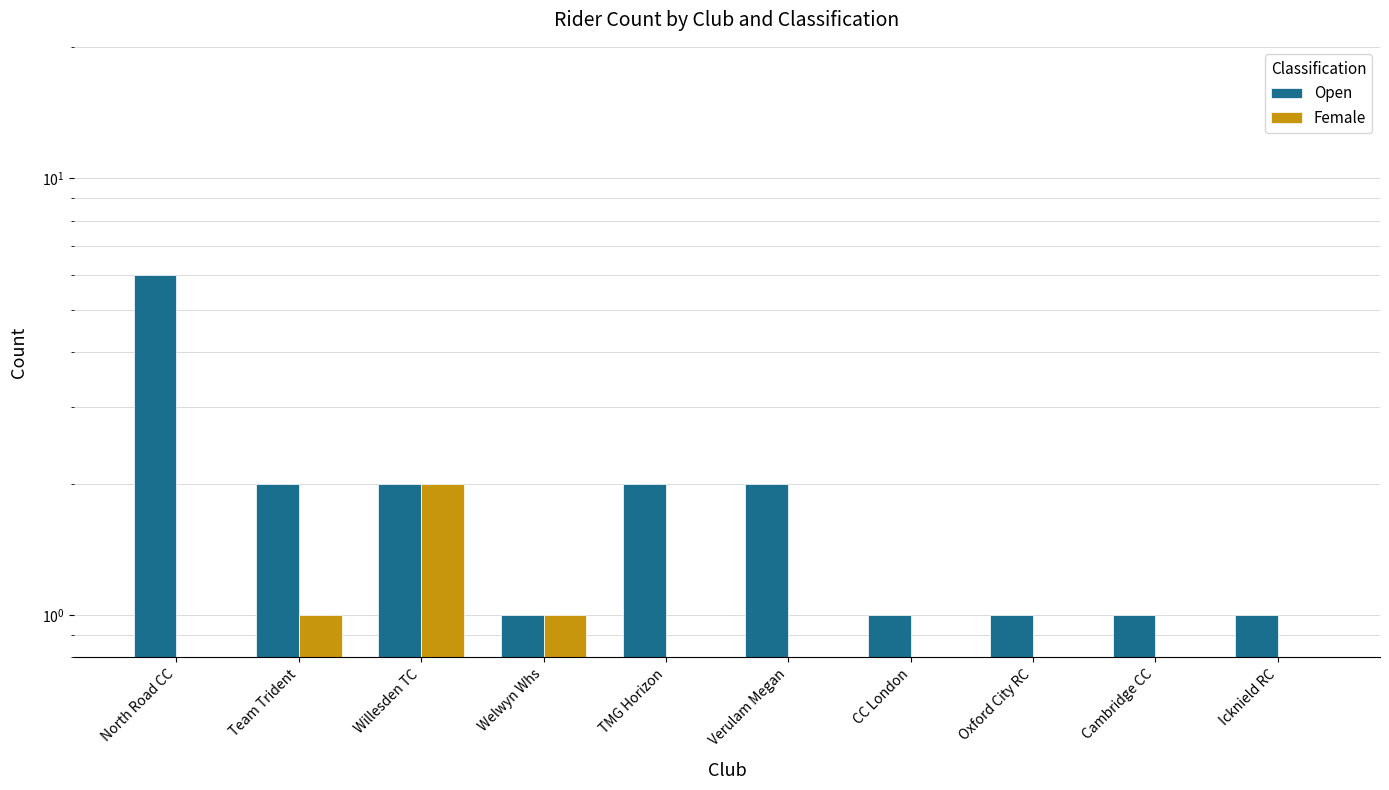

Is it true that Open equals 2 at Verulam Megan?

True